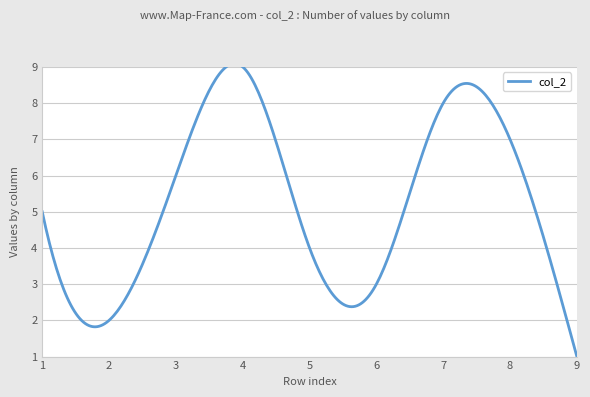

What is the average value of the col_2 series?

5